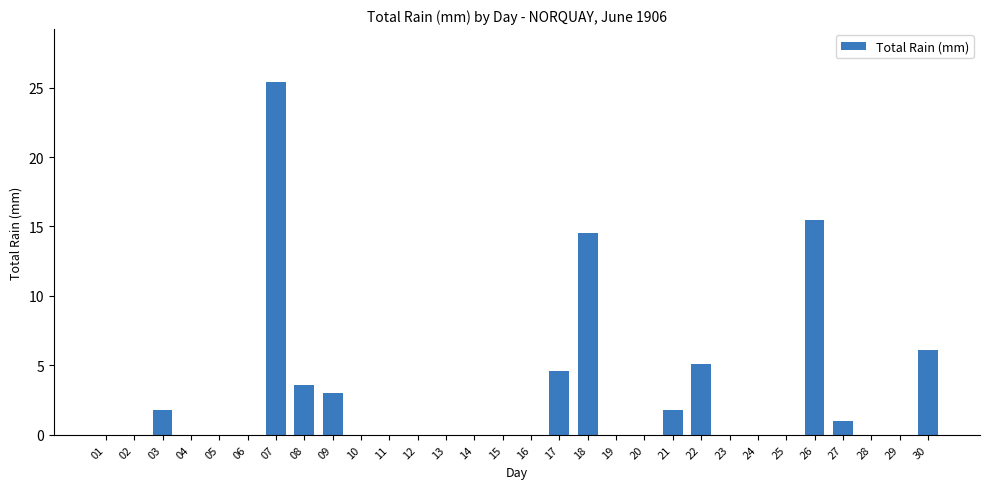

Is it true that the value at 03 is 1.8?

True